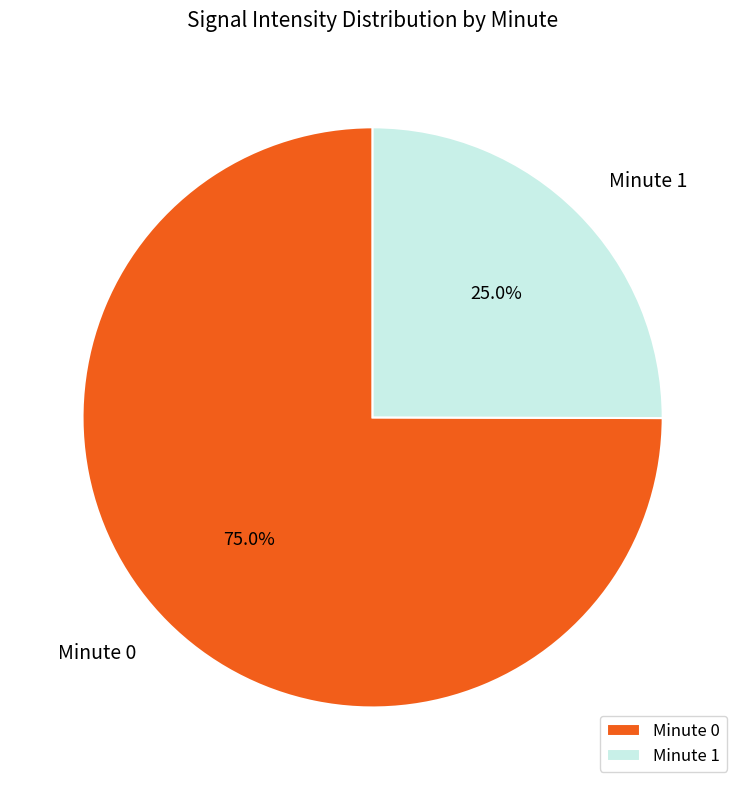

Is there any slice that represents more than half of the pie?

Yes